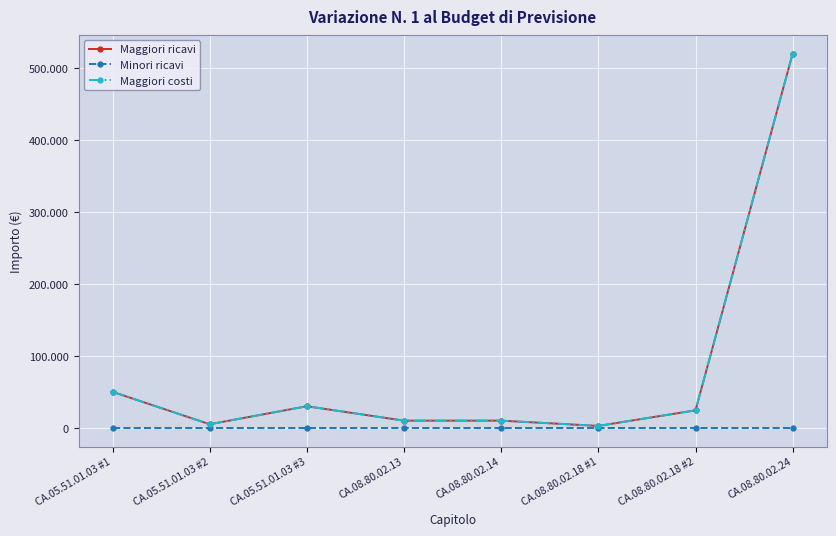

Does the chart have visible grid lines?

Yes